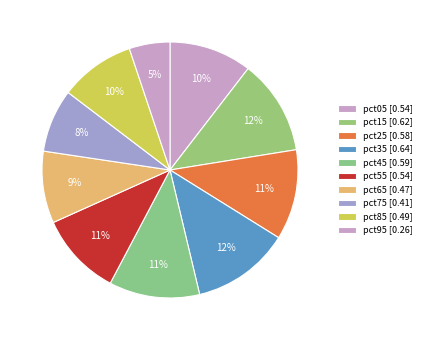

True or false: pct35 accounts for 12% of the total.

True